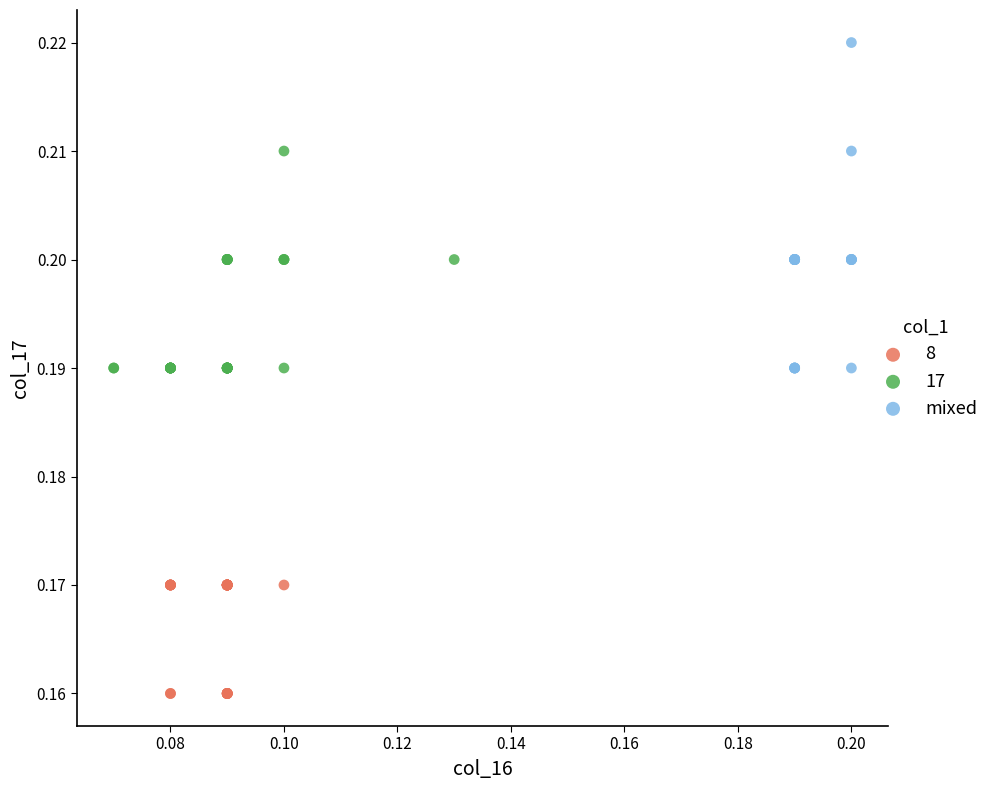

Which series contains the highest Y value?

mixed